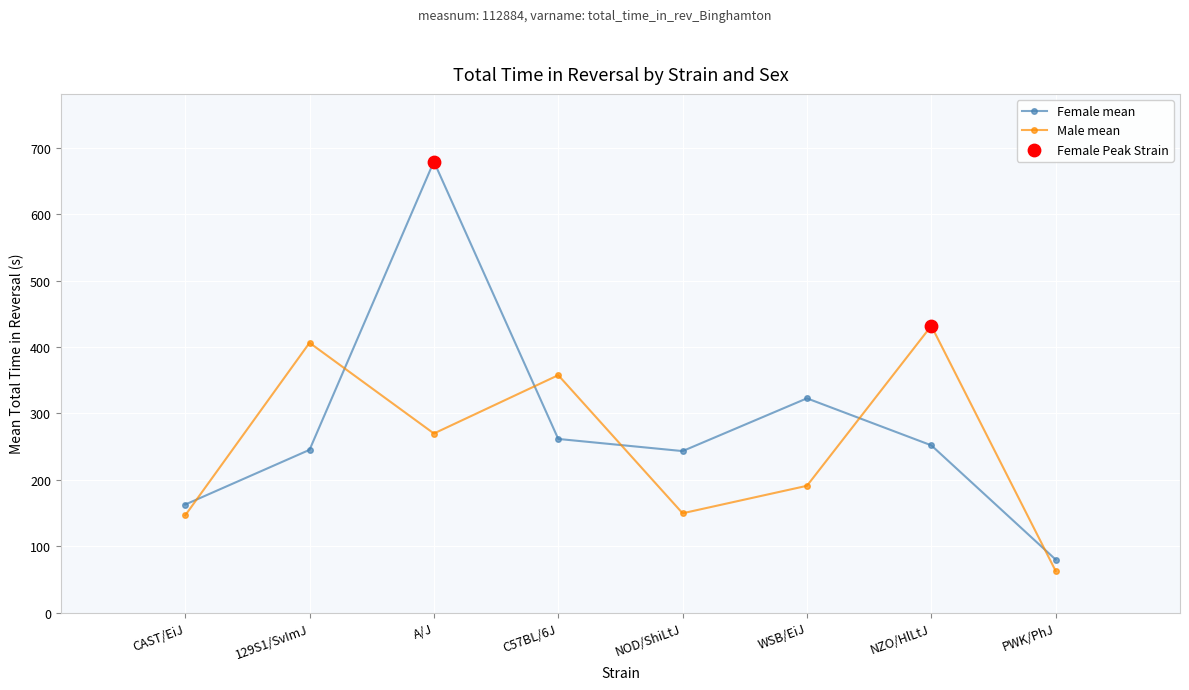

At how many categories does at least one series exceed 99?

7